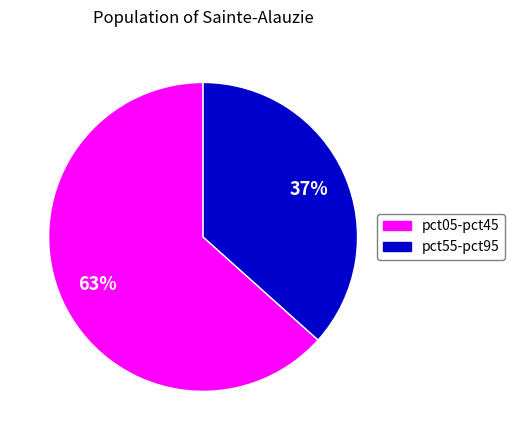

Is there any slice that represents more than half of the pie?

Yes